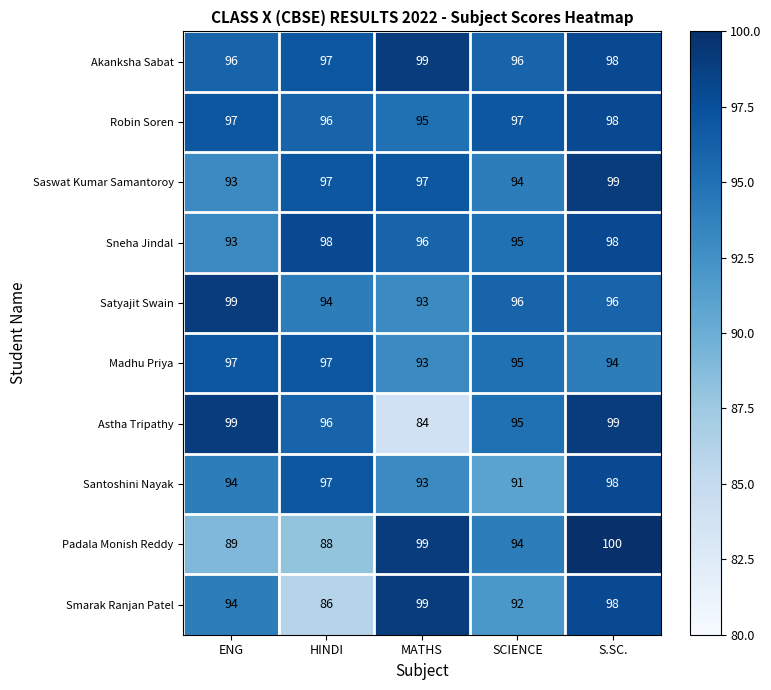

Is it true that Madhu Priya equals 167 at HINDI?

False